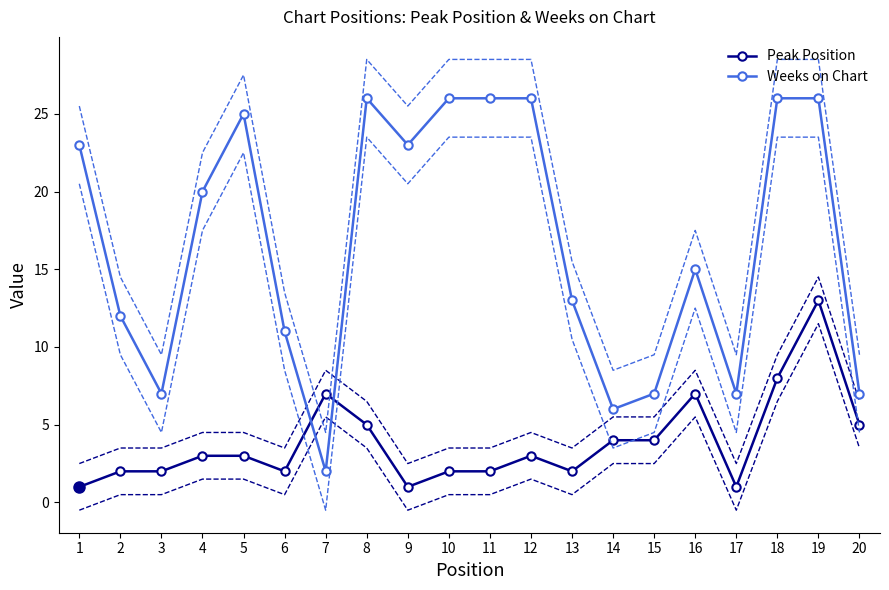

The Weeks on Chart series shows 11 at 6. True or false?

True